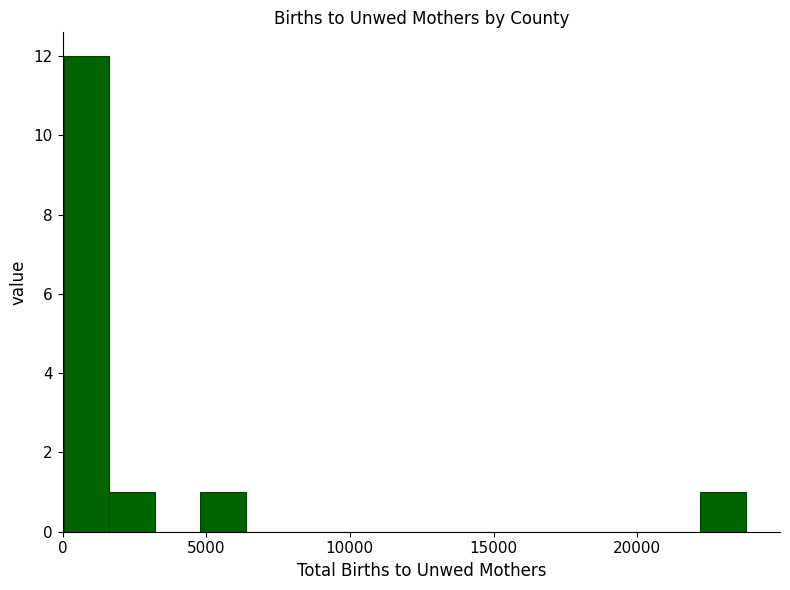

Read against the x-axis, roughly where is the centre of the tallest bar?

1000